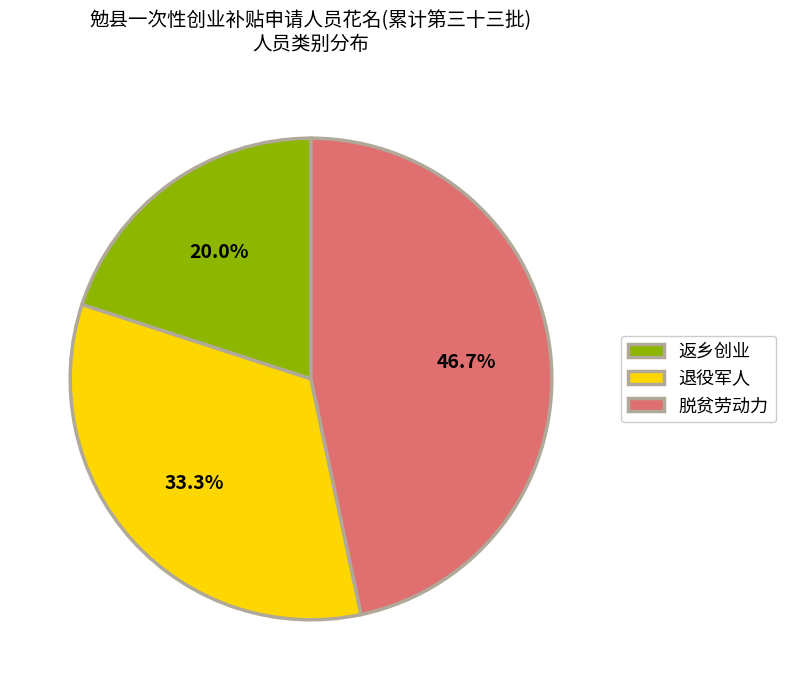

Is there a majority slice in this chart?

No